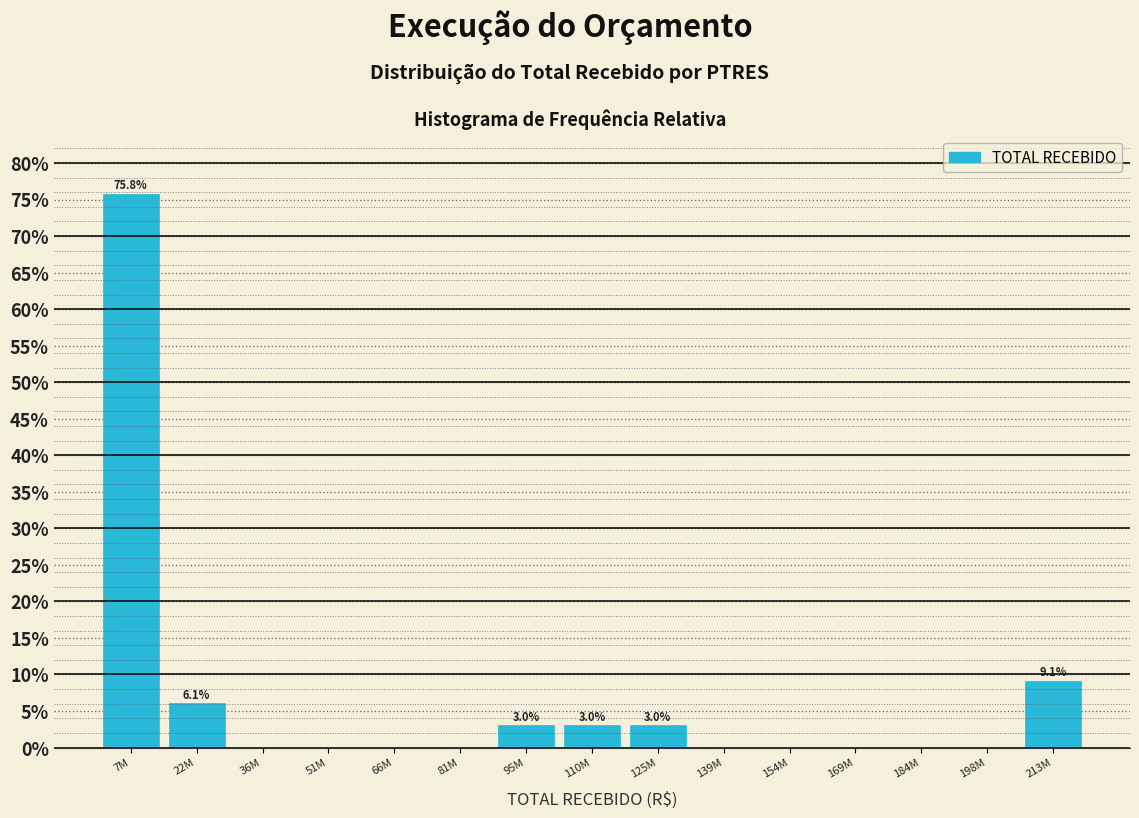

Reading right to left, transcribe all the data shown in this chart.

213M=9.1	198M=0.0	184M=0.0	169M=0.0	154M=0.0	139M=0.0	125M=3.0	110M=3.0	95M=3.0	81M=0.0	66M=0.0	51M=0.0	36M=0.0	22M=6.1	7M=75.8